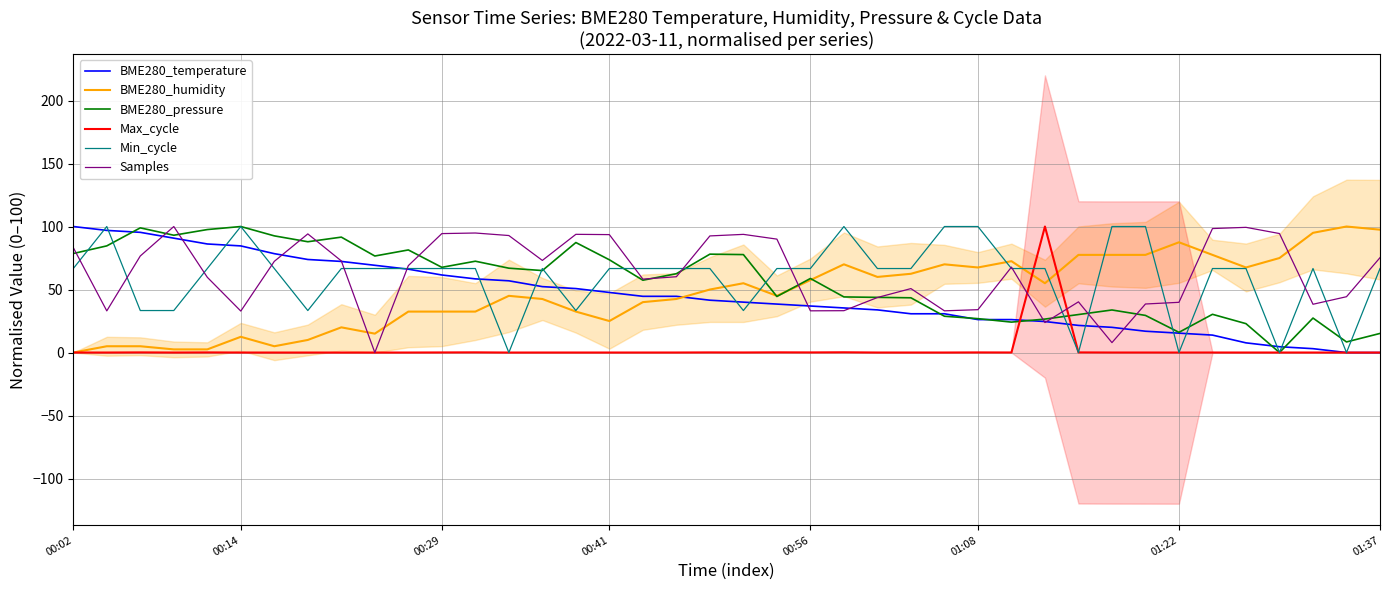

True or false: Min_cycle and BME280_temperature cross at least once.

True